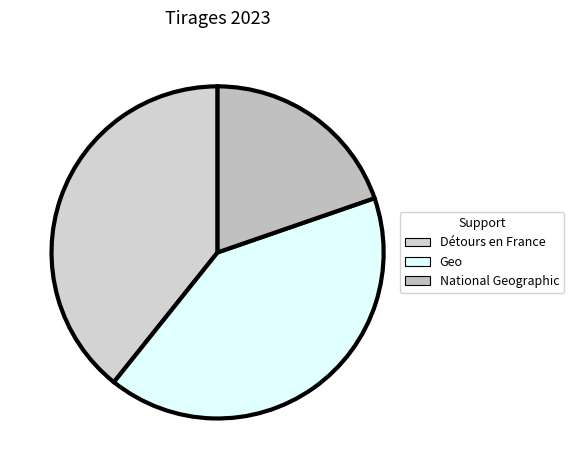

Is there any slice that represents more than half of the pie?

No